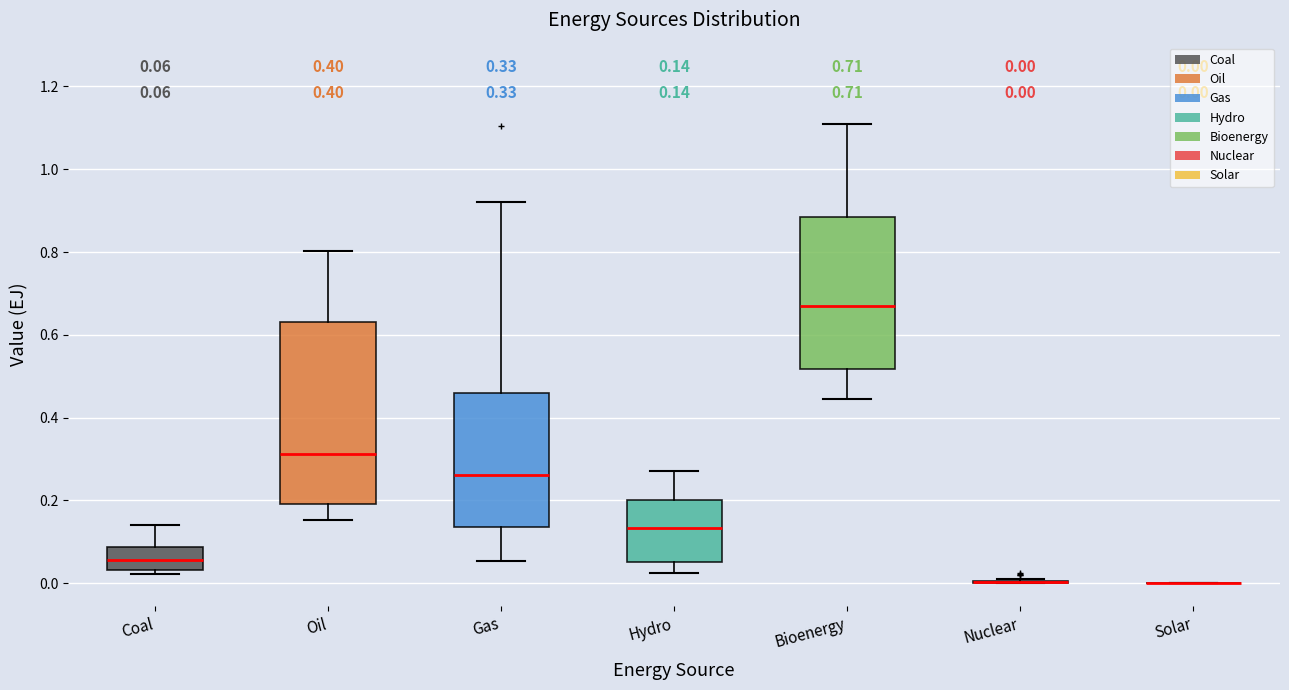

Which box is the tallest, from its lower edge to its upper edge?

Oil